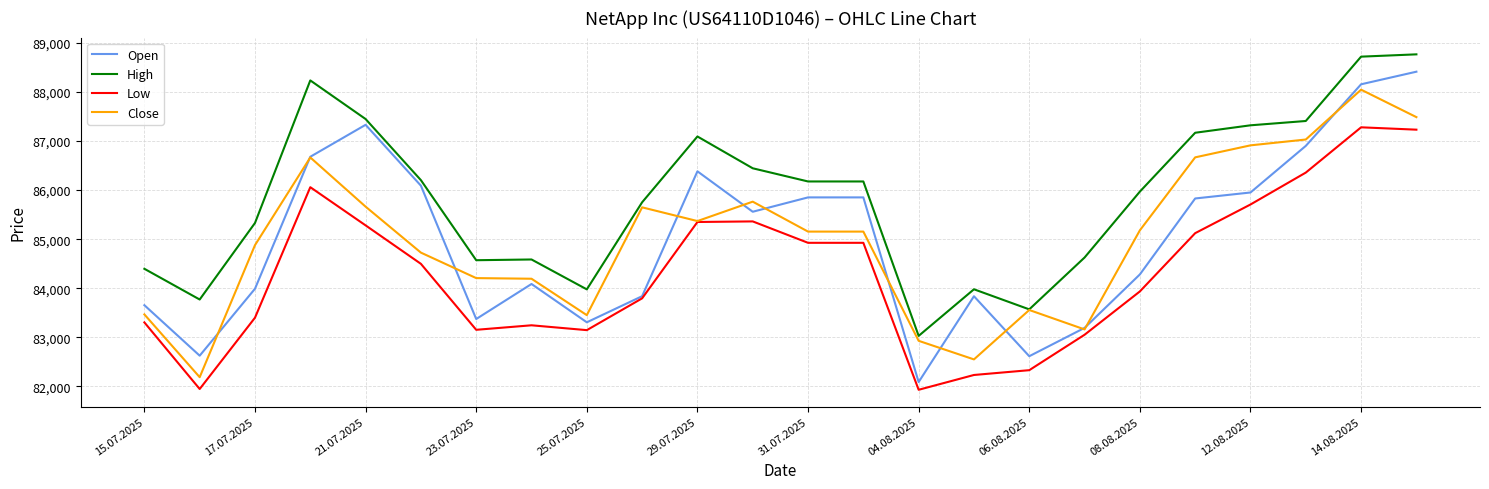

Which series has the largest range (max minus min)?

Open